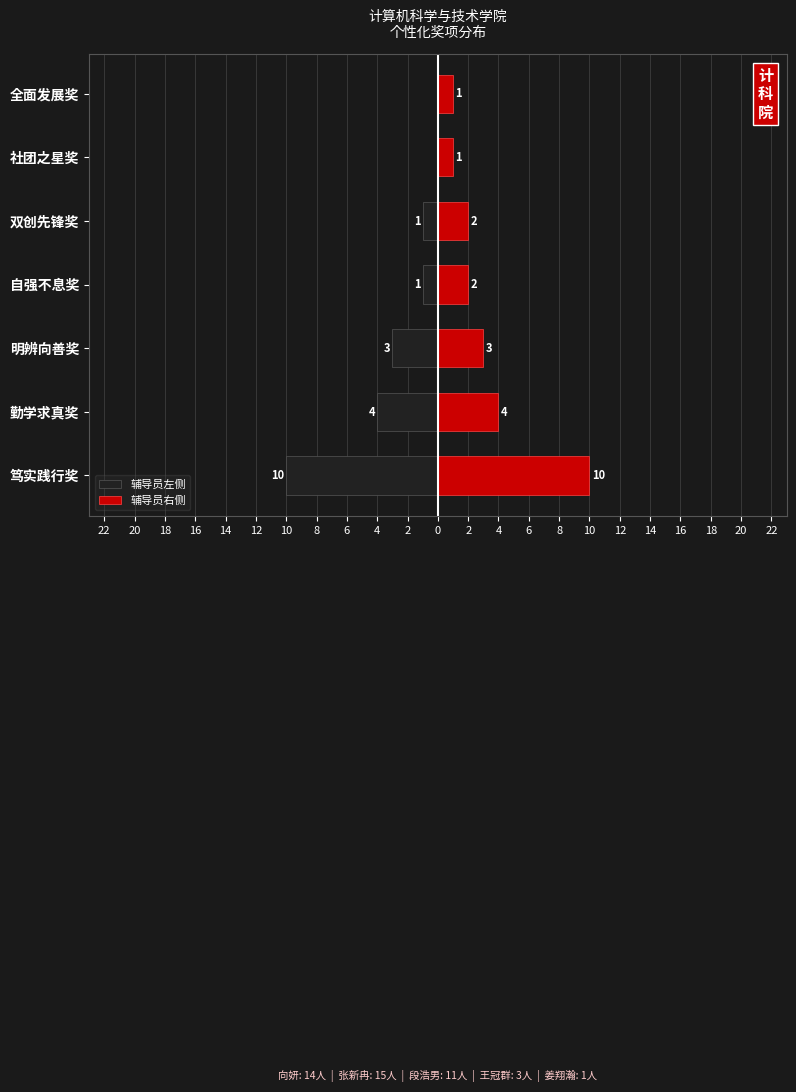

Rank the series by their maximum value, from highest to lowest.

辅导员右侧, 辅导员左侧